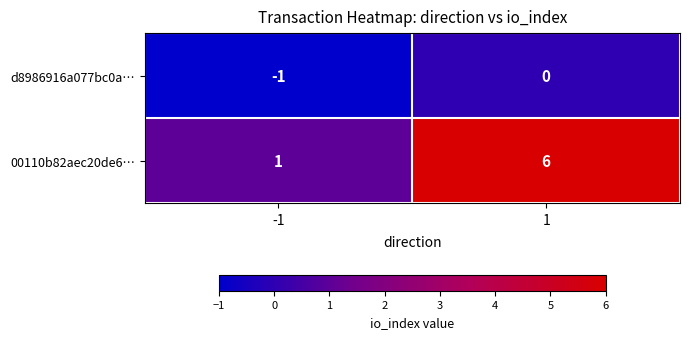

Which series has the largest range (max minus min)?

00110b82aec20de6…